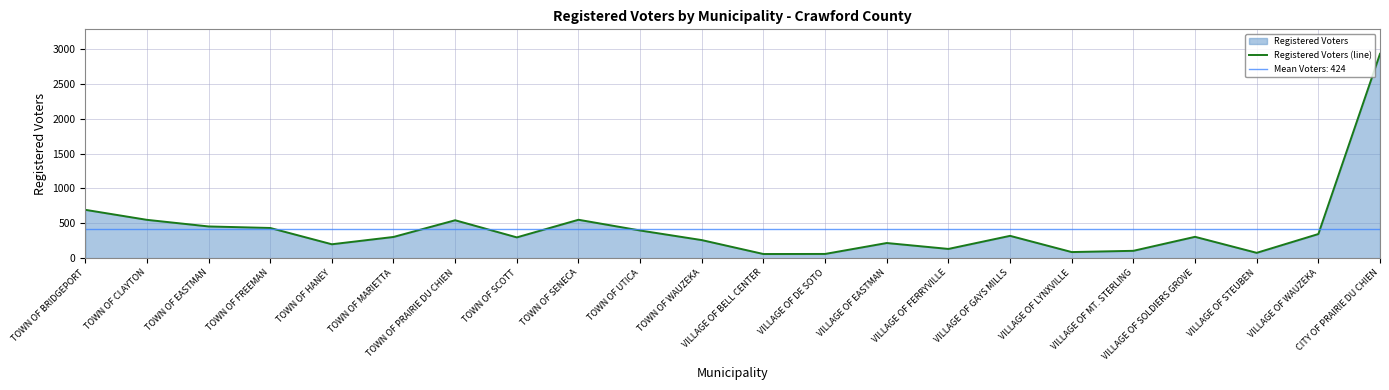

At which category does the data reach its first local valley?

TOWN OF HANEY